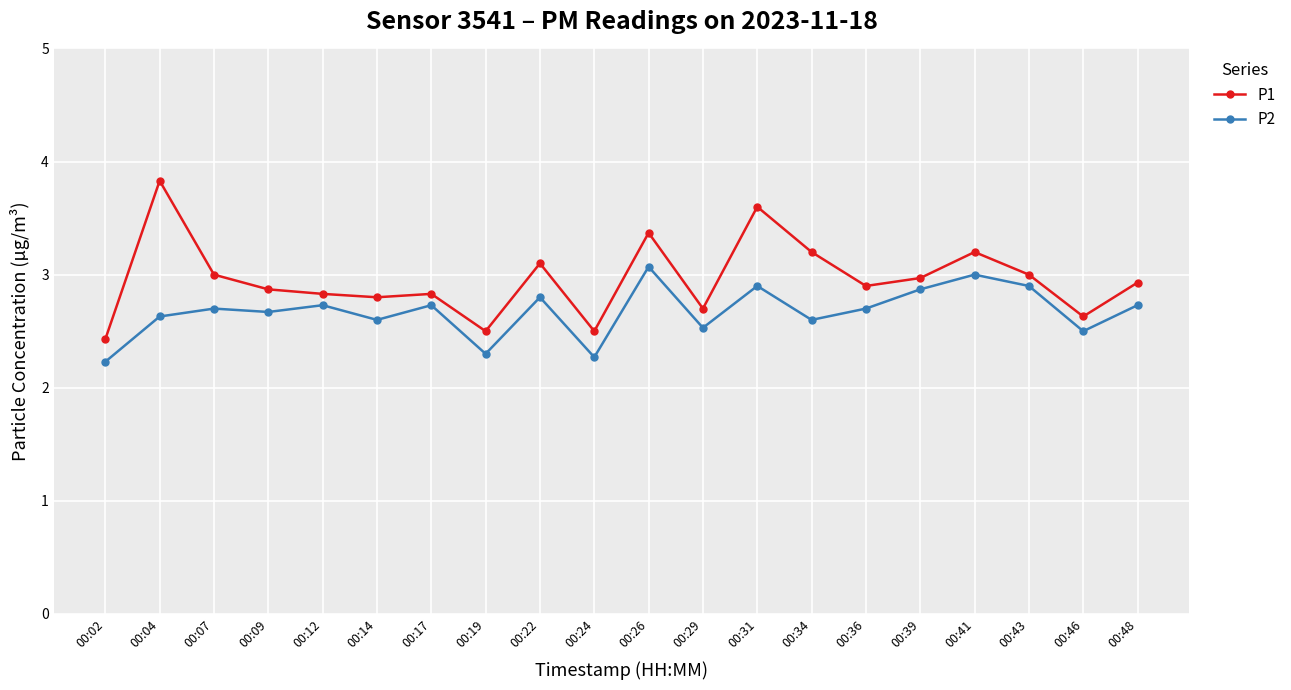

Reading right to left, transcribe all the data shown in this chart.

P1: 00:48=2.9	00:46=2.6	00:43=3.0	00:41=3.2	00:39=3.0	00:36=2.9	00:34=3.2	00:31=3.6	00:29=2.7	00:26=3.4	00:24=2.5	00:22=3.1	00:19=2.5	00:17=2.8	00:14=2.8	00:12=2.8	00:09=2.9	00:07=3.0	00:04=3.8	00:02=2.4
P2: 00:48=2.7	00:46=2.5	00:43=2.9	00:41=3.0	00:39=2.9	00:36=2.7	00:34=2.6	00:31=2.9	00:29=2.5	00:26=3.1	00:24=2.3	00:22=2.8	00:19=2.3	00:17=2.7	00:14=2.6	00:12=2.7	00:09=2.7	00:07=2.7	00:04=2.6	00:02=2.2